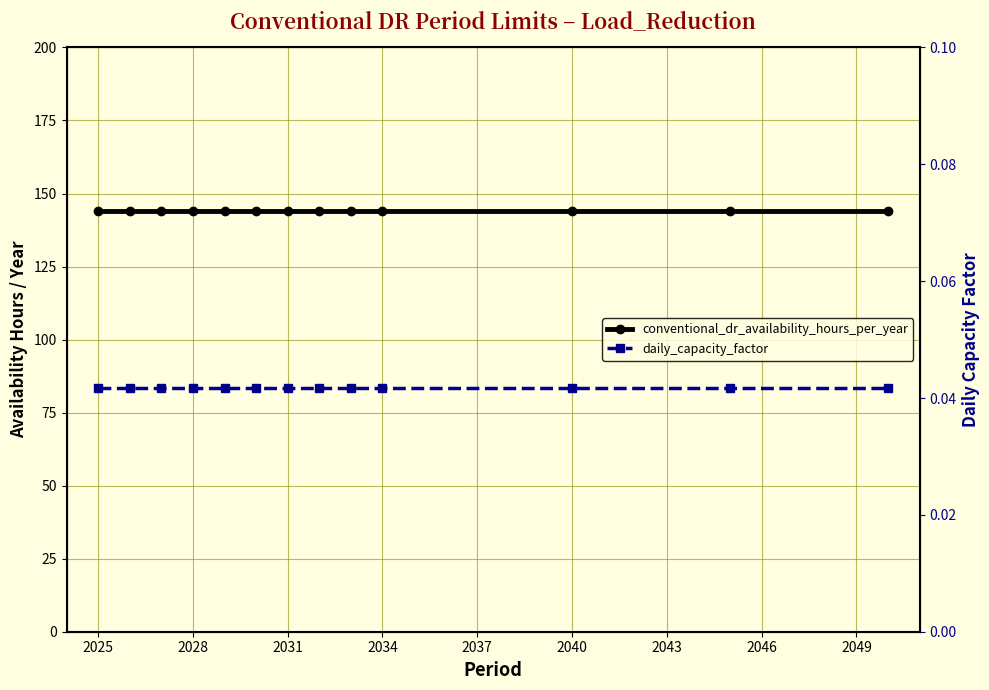

Reading right to left, transcribe all the data shown in this chart.

conventional_dr_availability_hours_per_year: 144.0	144.0	144.0	144.0	144.0	144.0	144.0	144.0	144.0	144.0	144.0	144.0	144.0
daily_capacity_factor: 0.0	0.0	0.0	0.0	0.0	0.0	0.0	0.0	0.0	0.0	0.0	0.0	0.0